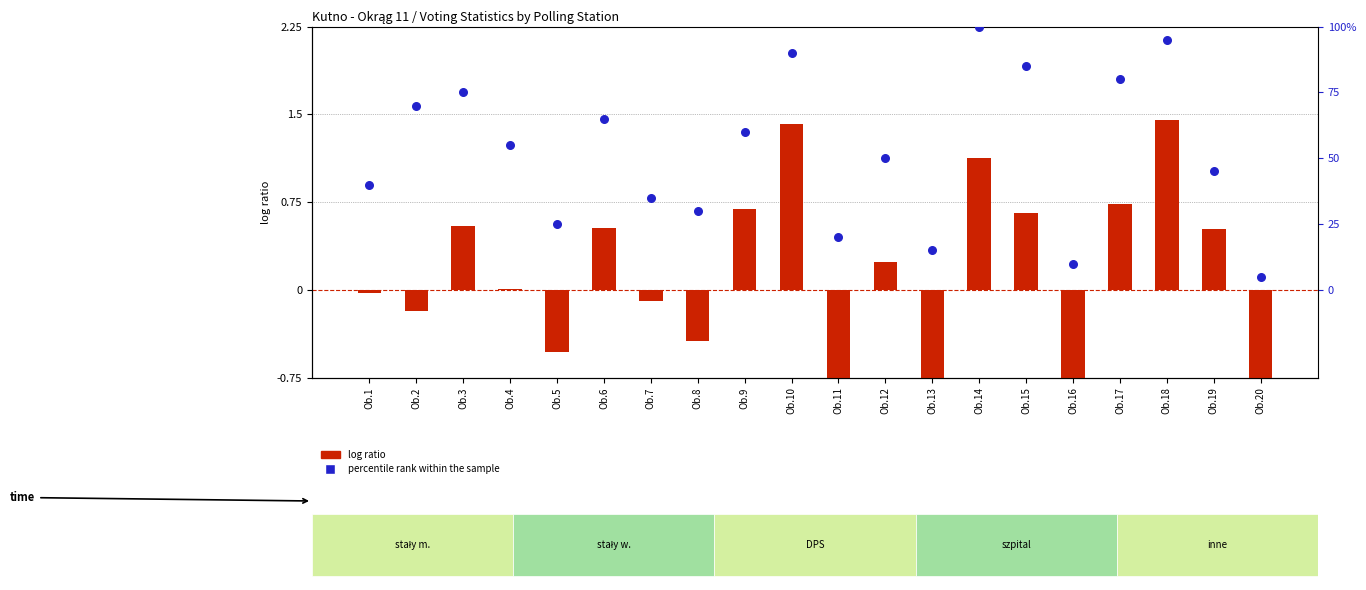

What is the total value across all series at Ob.14?

3.4